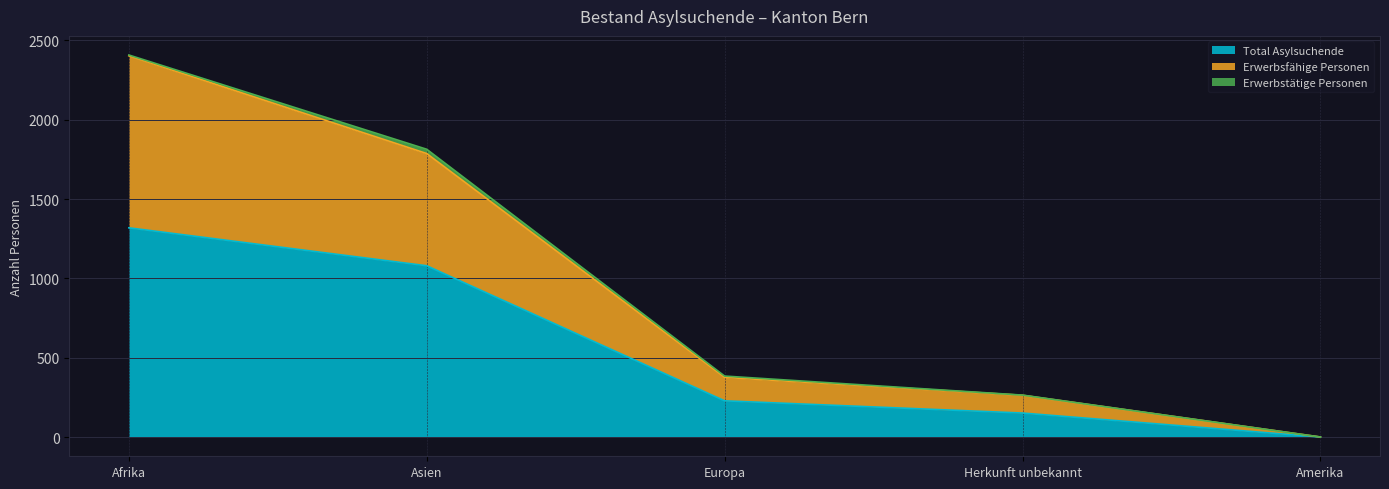

What is the lowest value of the Total Asylsuchende series?

1